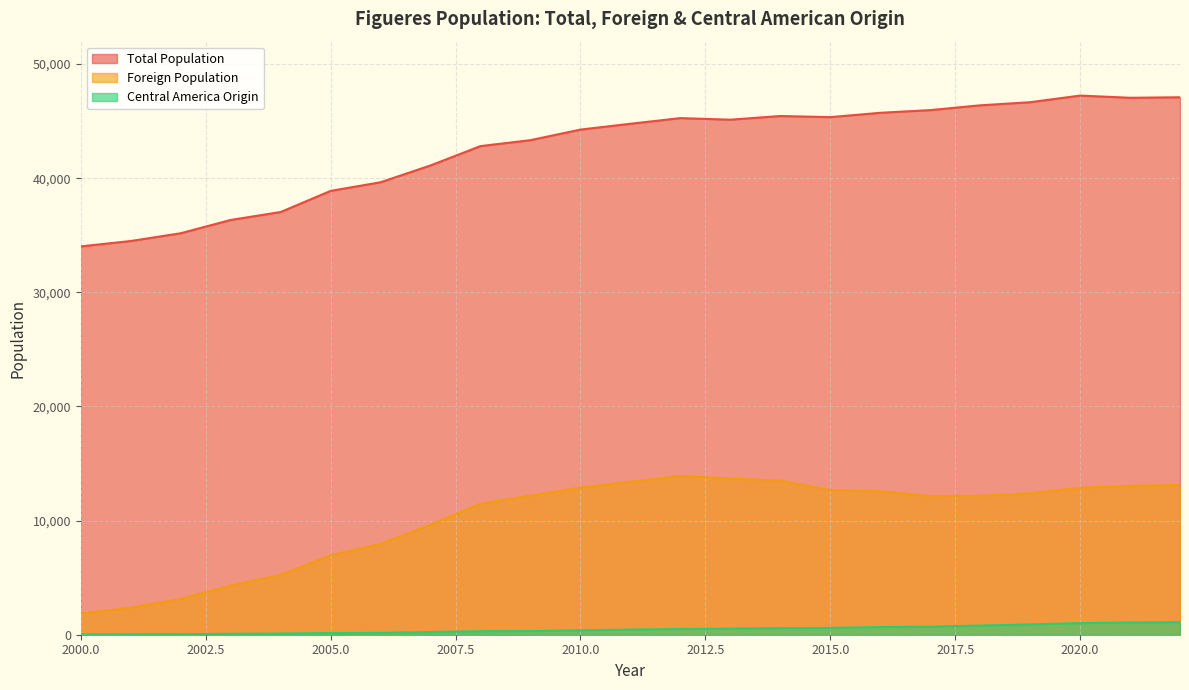

Does the chart display data point markers on the line(s)?

No